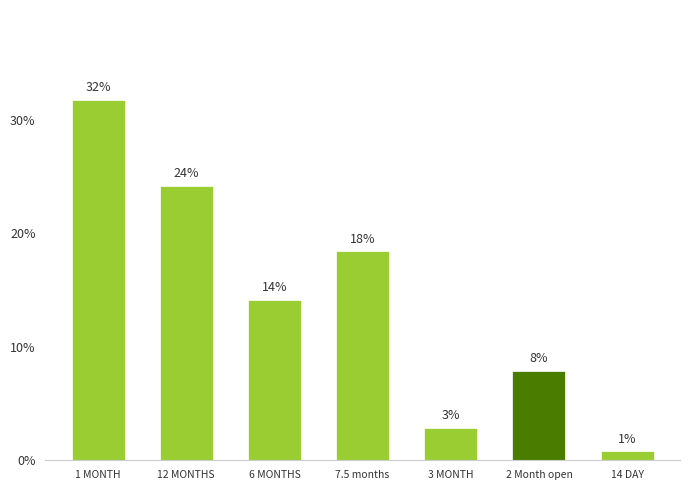

What is the difference between the values at 12 MONTHS and 7.5 months?

5.8